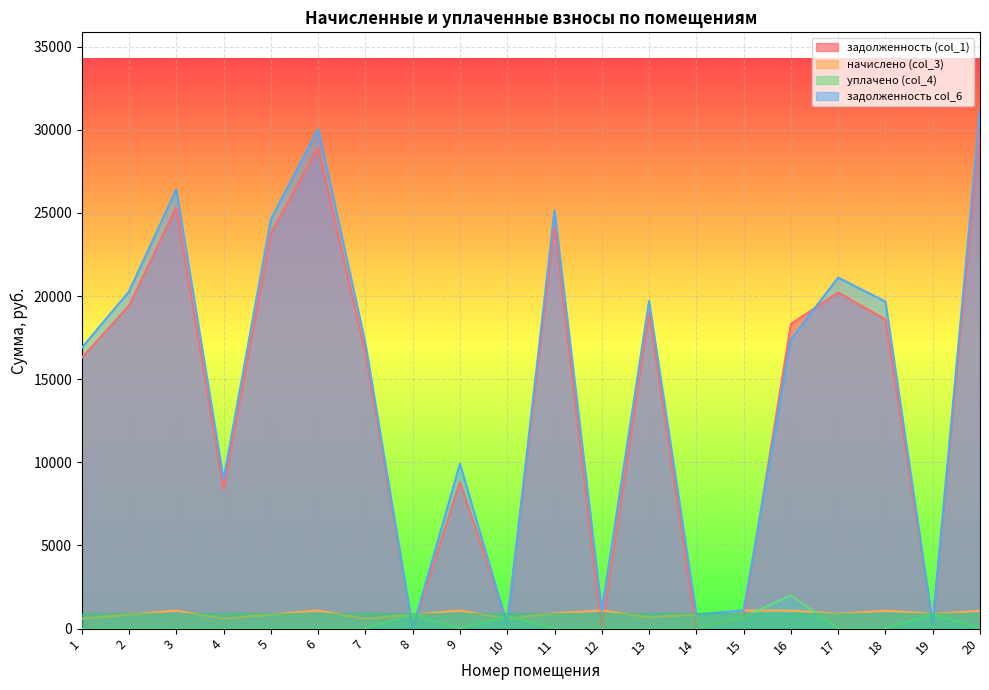

Between 11 and 14, which series saw the biggest shift?

задолженность col_6